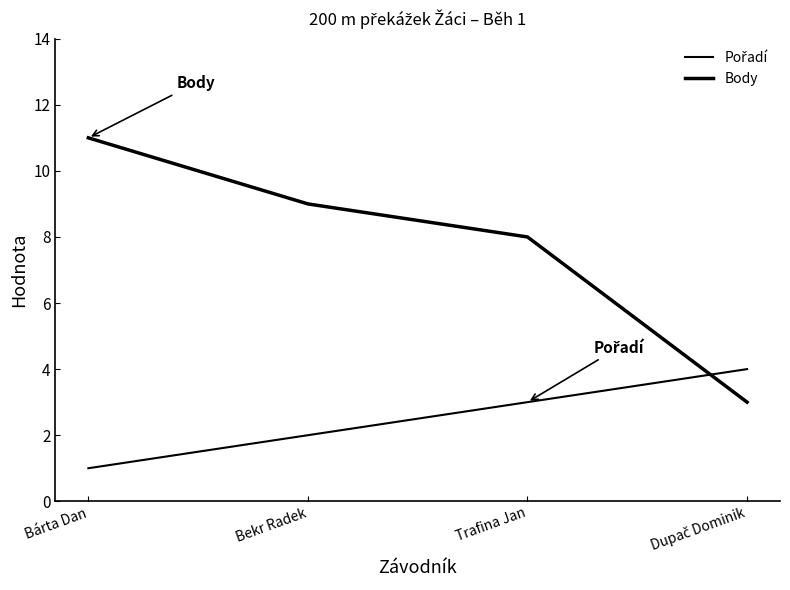

Does the chart have visible grid lines?

No